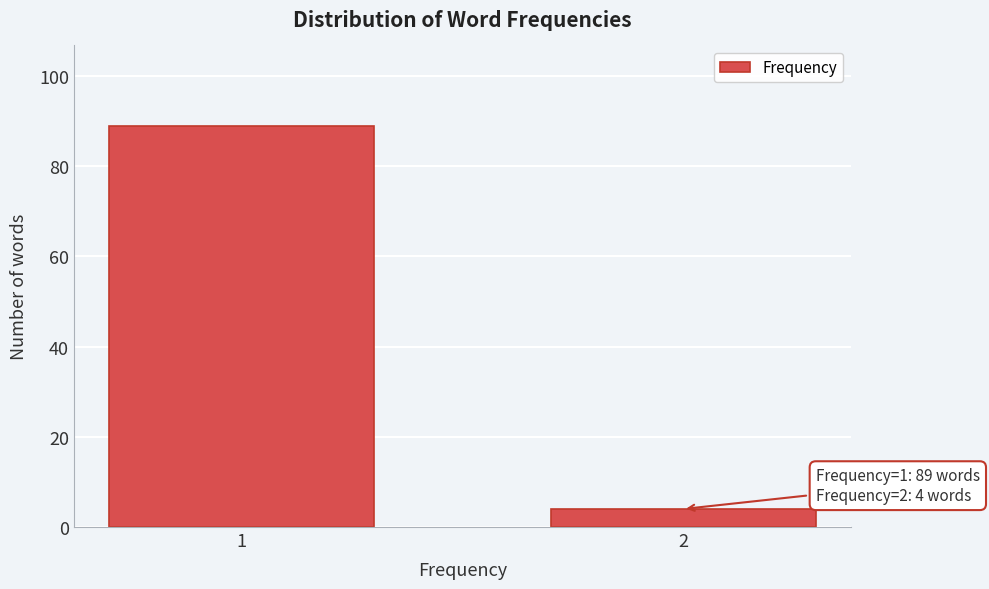

Reading left to right, list all the values displayed in this chart.

1=89	2=4